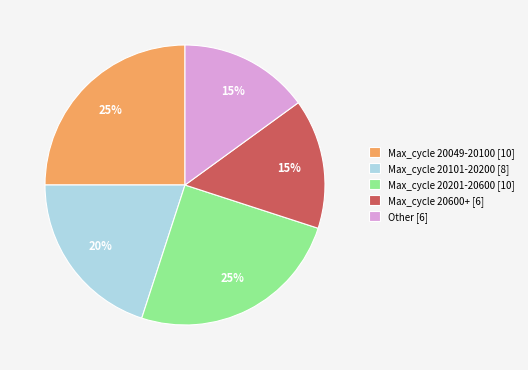

Is Max_cycle 20101-20200 [8] the majority of the pie?

No